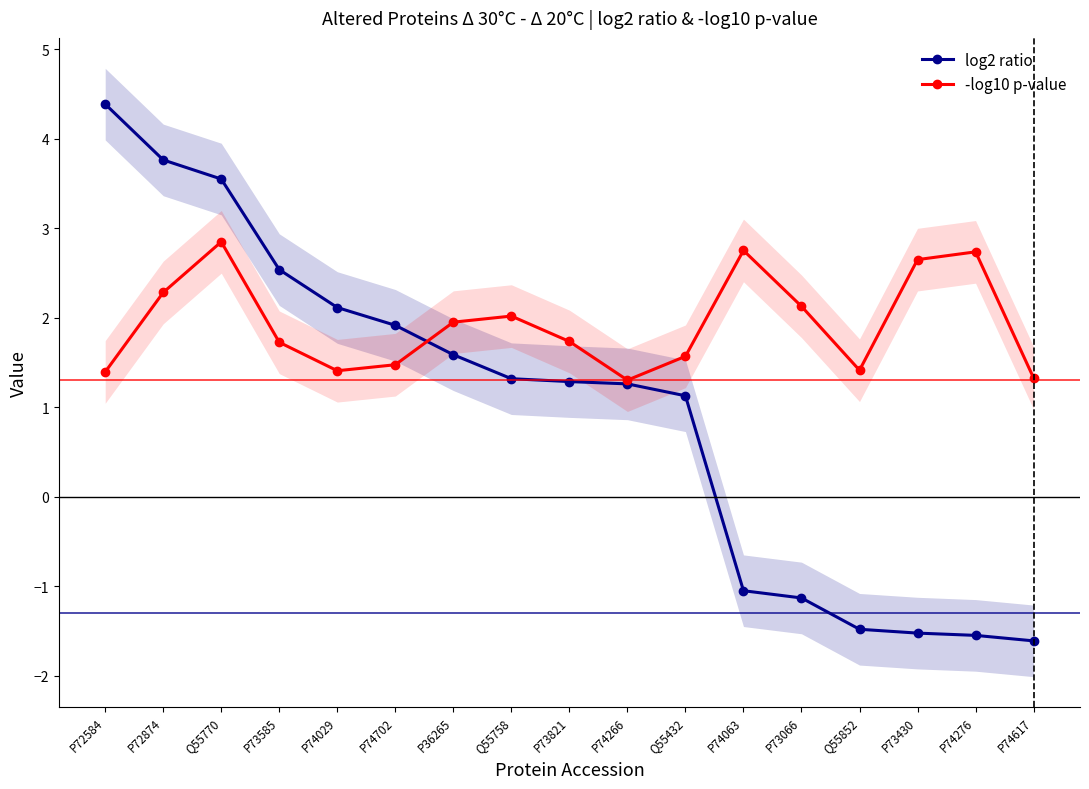

How many values in the log2 ratio series exceed 1?

11